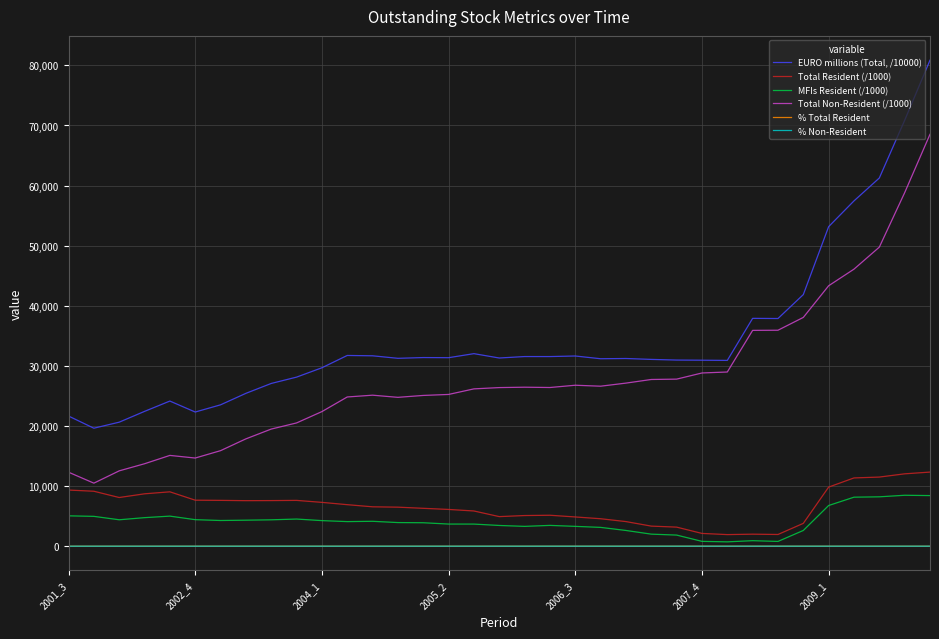

What is the maximum value shown in the chart?

80863.0